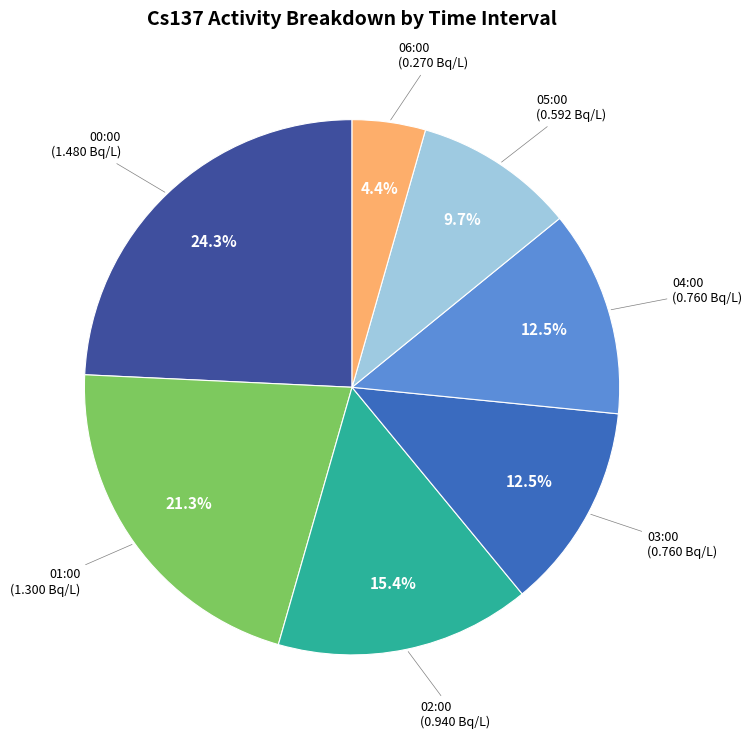

Is there any slice that represents more than half of the pie?

No